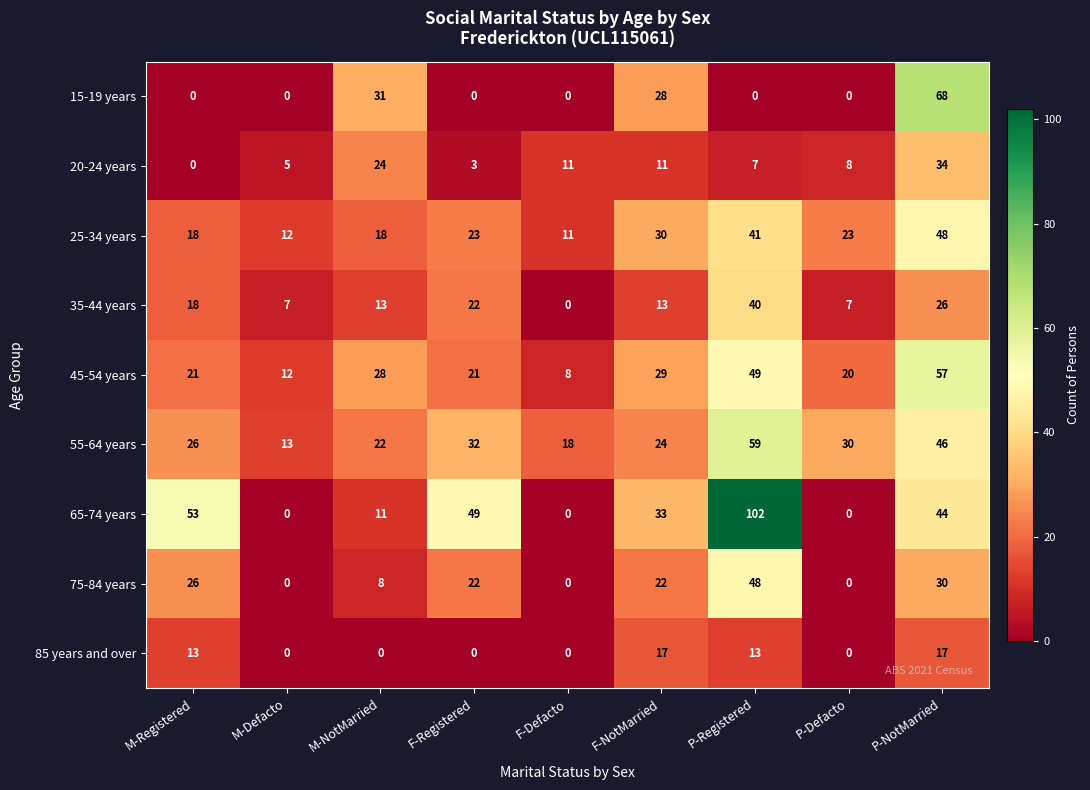

The value of 55-64 years at F-Registered is 32. True or false?

True